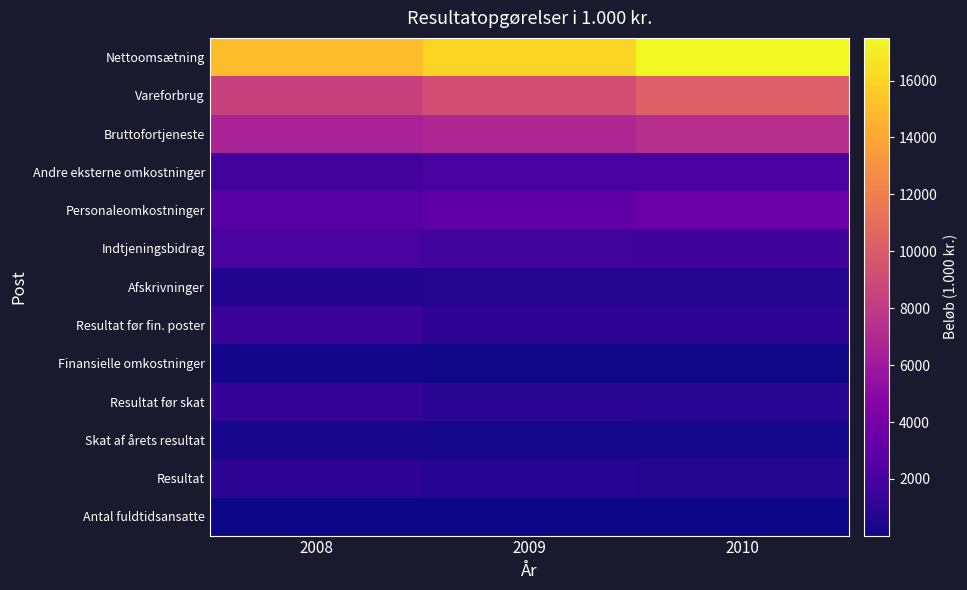

How many series are shown in this chart?

13